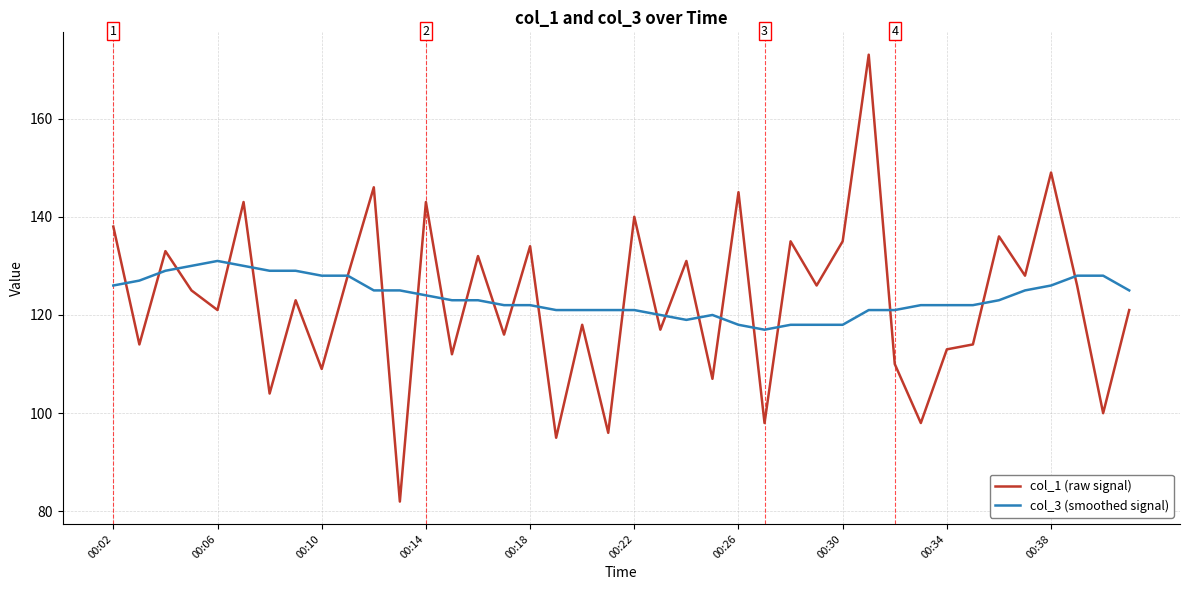

Rank the series by their maximum value, from highest to lowest.

col_1 (raw signal), col_3 (smoothed signal)